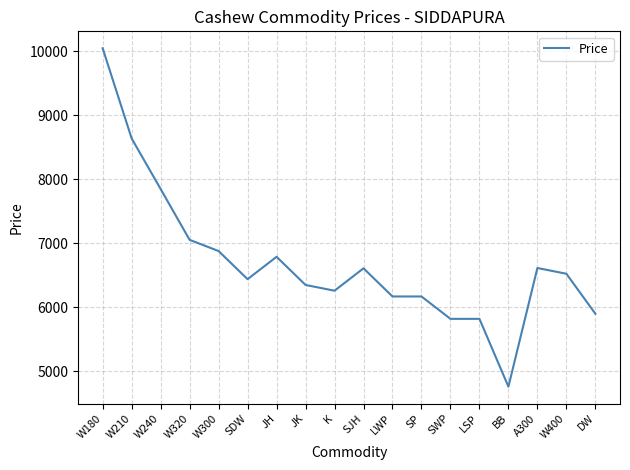

What is the approximate value at BB, to the nearest 10?

4760